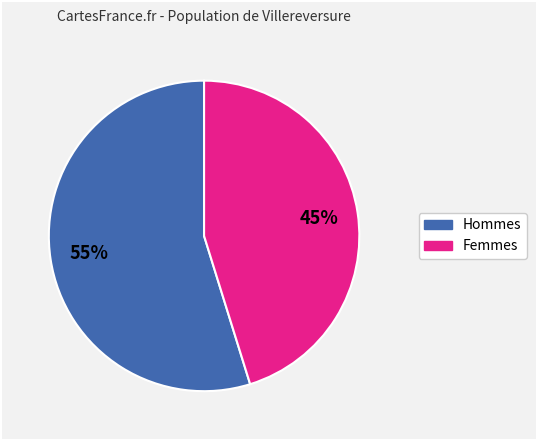

Count the number of slices in the pie.

2